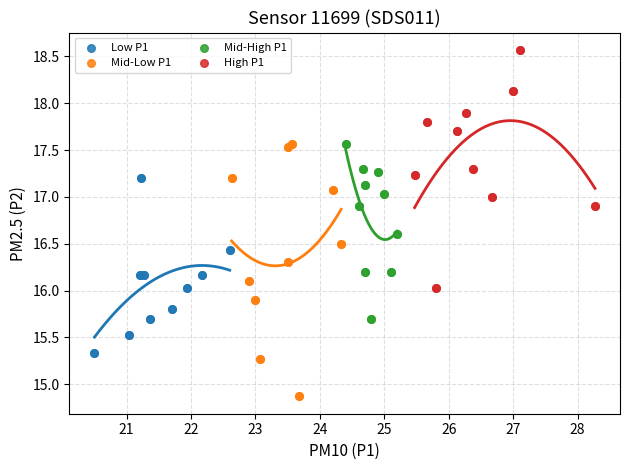

Which series reaches the maximum Y coordinate?

High P1